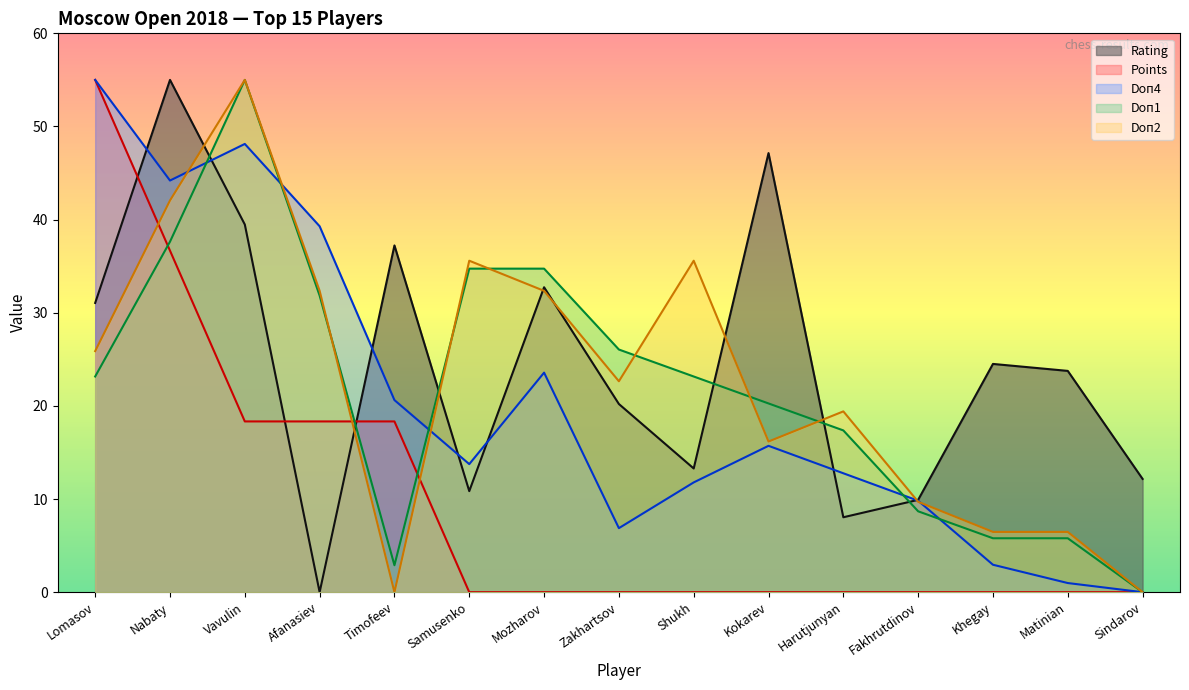

What is the difference between the highest and lowest values at Timofeev?

37.2